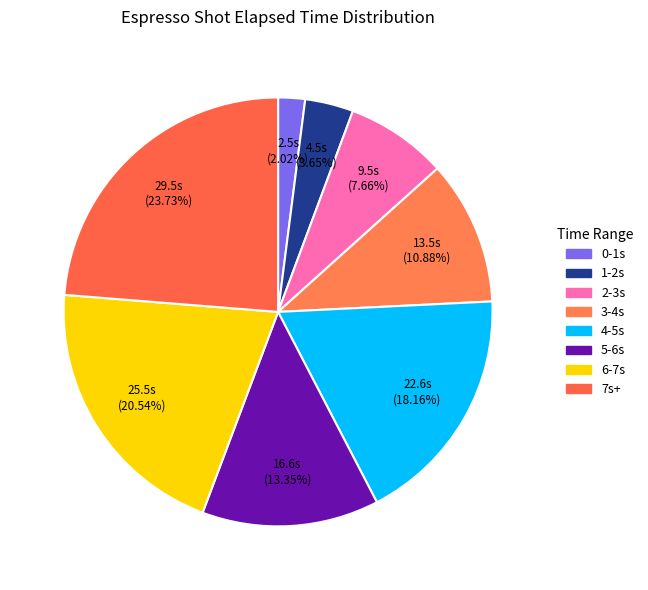

Is there any slice that represents more than half of the pie?

No